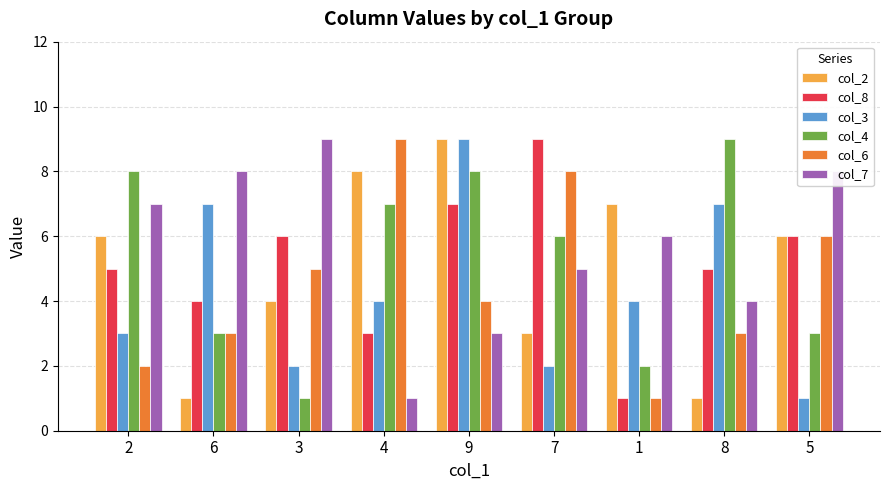

Which category has the lowest value in the col_3 series?

5